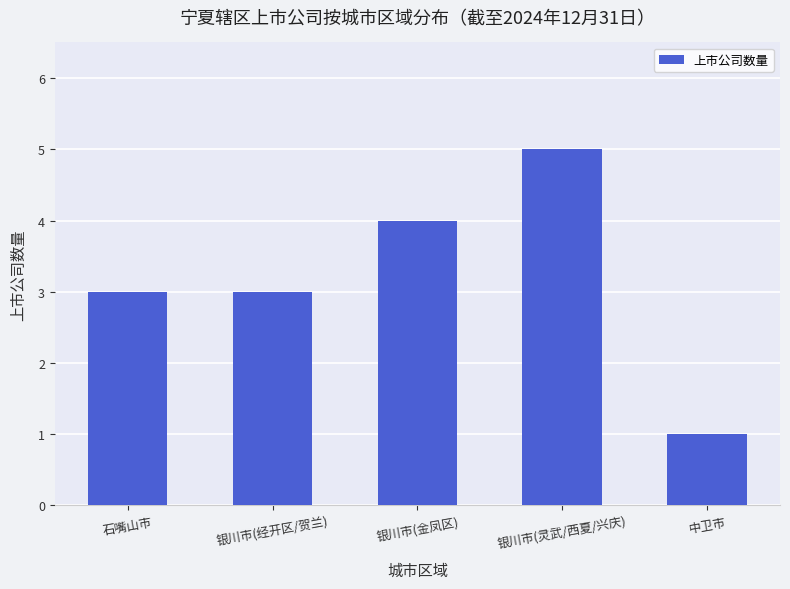

Is it true that the value at 中卫市 is 1?

True